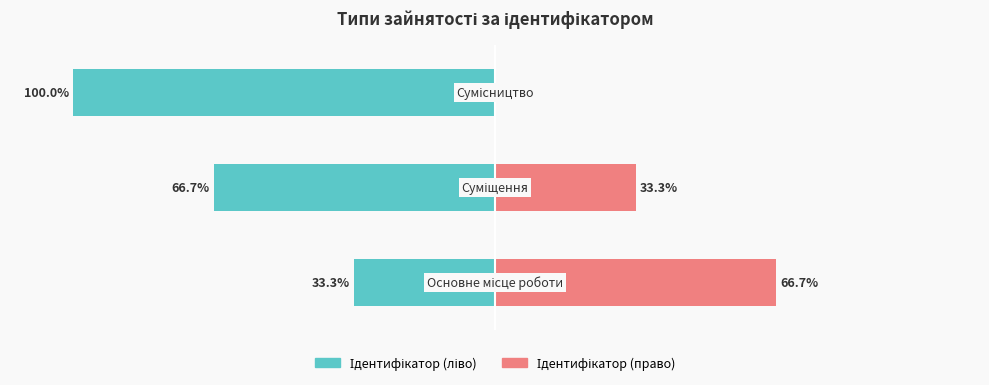

What are all the series names shown in the legend?

Ідентифікатор (ліво), Ідентифікатор (право)